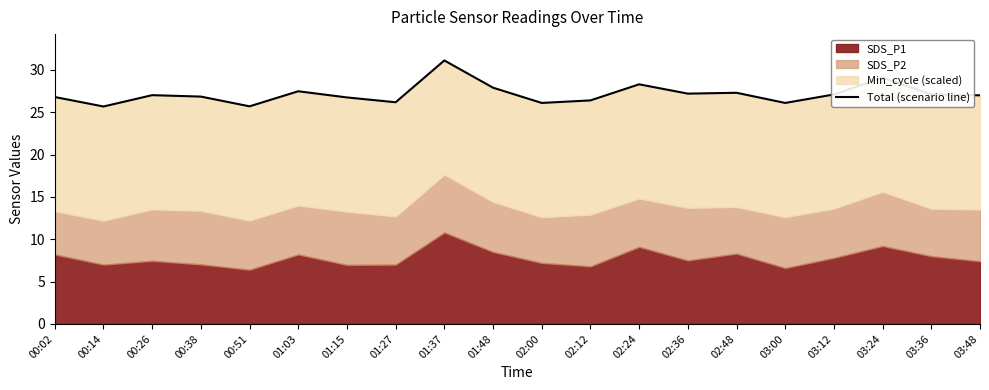

How many lines are shown in the chart?

1